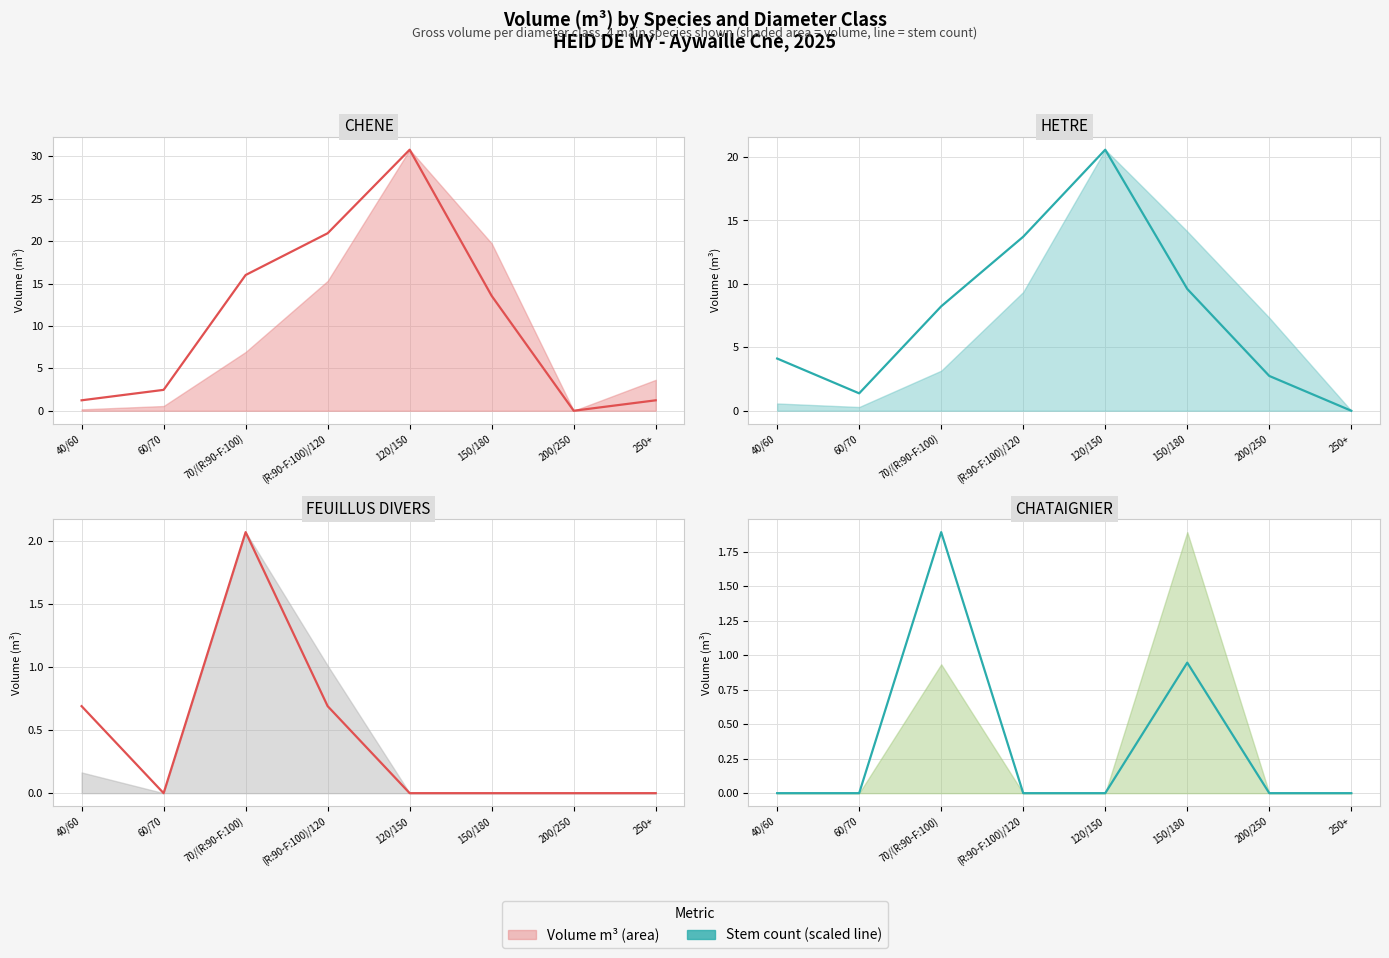

Rank the series at 250+ from lowest to highest value.

HETRE (stem count scaled), FEUILLUS DIVERS (stem count scaled), CHATAIGNIER (stem count scaled), CHENE (stem count scaled)